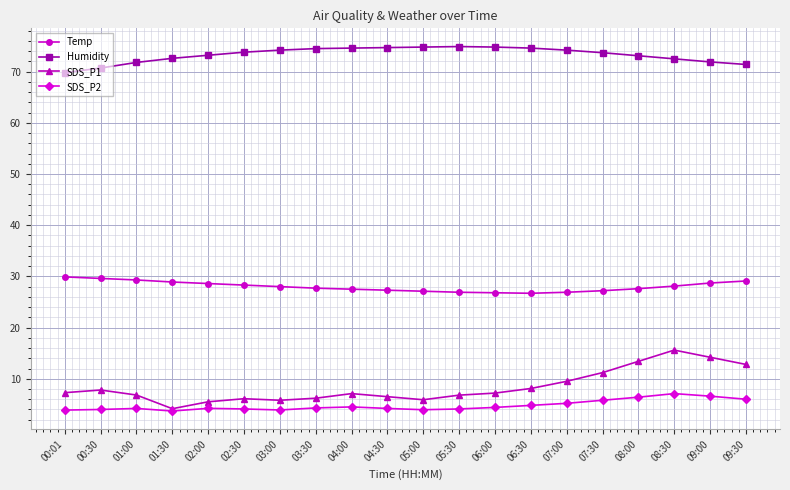

What is the minimum value for Temp?

26.7